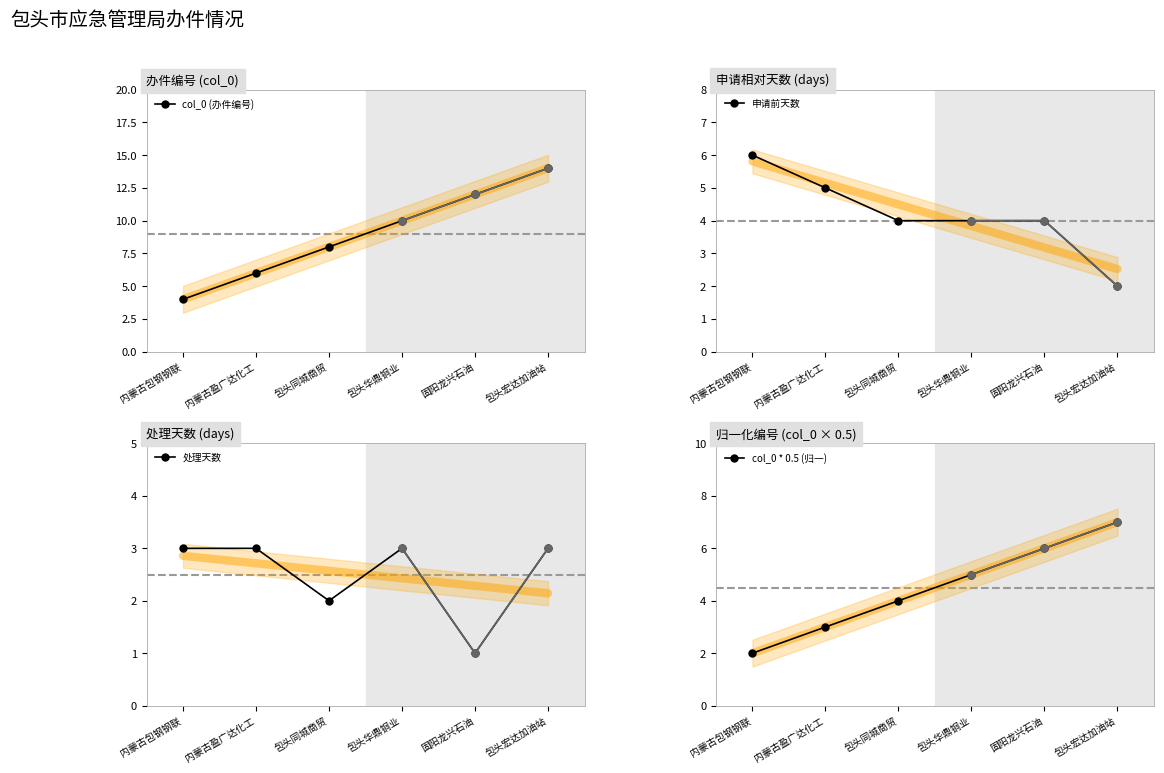

The col_0 * 0.5 (归一) series shows 2 at 内蒙古包钢钢联. True or false?

True